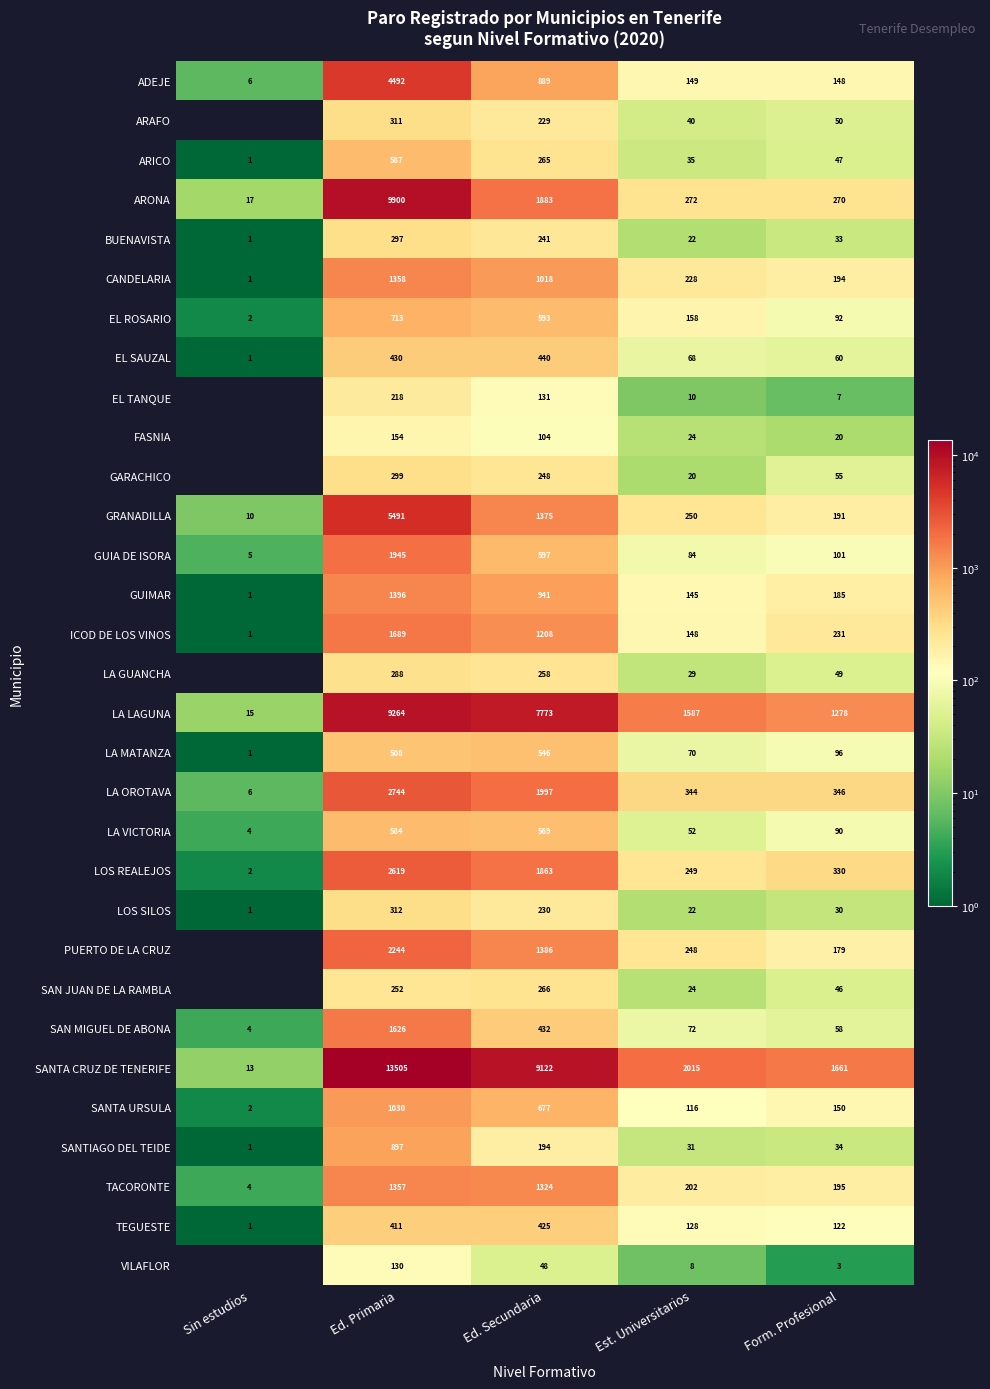

What is the average value of the SANTA URSULA series?

395